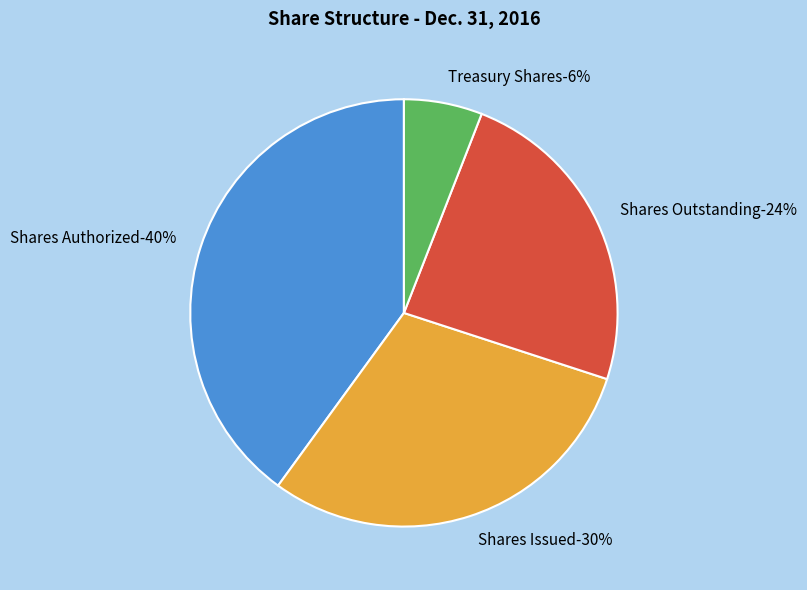

How many slices are in this pie chart?

4